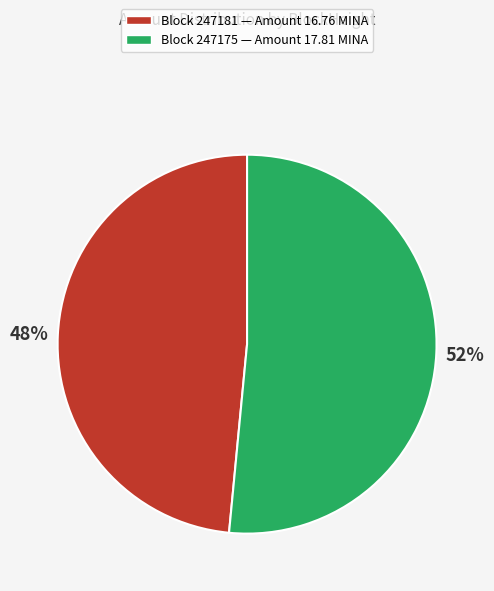

Is there any slice that represents more than half of the pie?

Yes